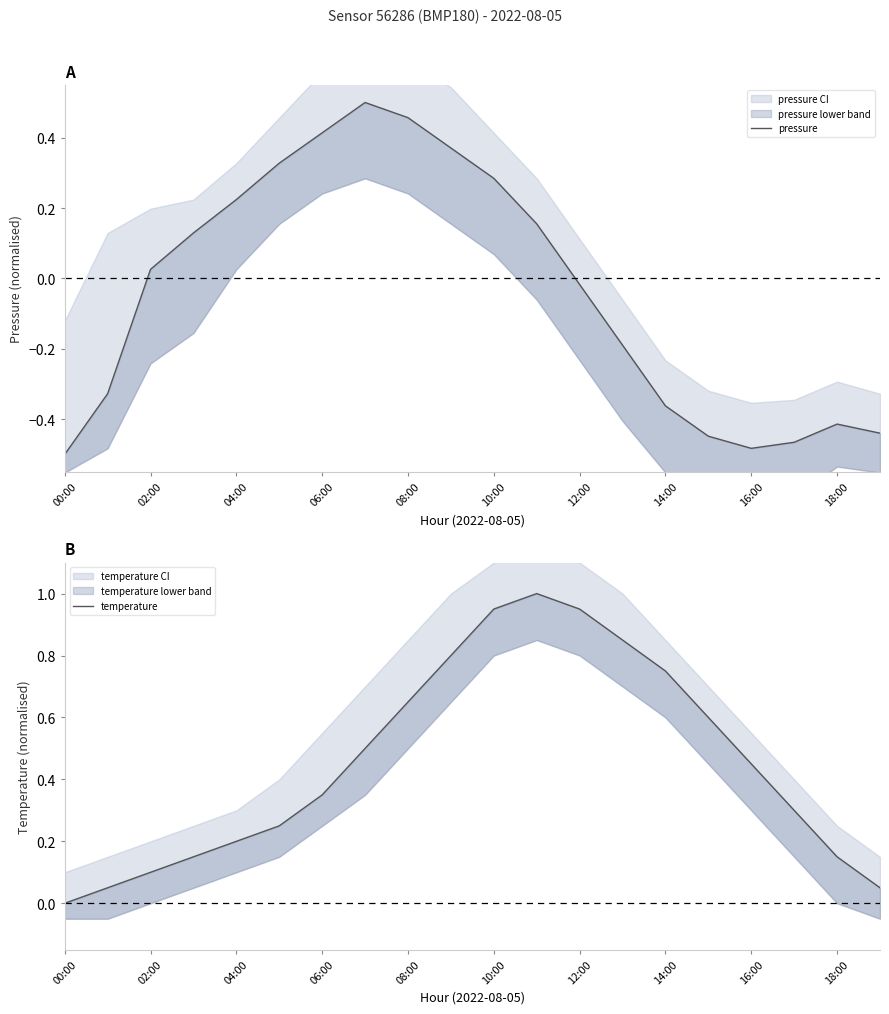

Reading right to left, what are all the values shown in this chart?

pressure: -0.4	-0.4	-0.5	-0.5	-0.4	-0.4	-0.2	-0.0	0.2	0.3	0.4	0.5	0.5	0.4	0.3	0.2	0.1	0.0	-0.3	-0.5
temperature: 0.1	0.2	0.3	0.4	0.6	0.8	0.8	0.9	1.0	0.9	0.8	0.7	0.5	0.3	0.2	0.2	0.2	0.1	0.1	0.0